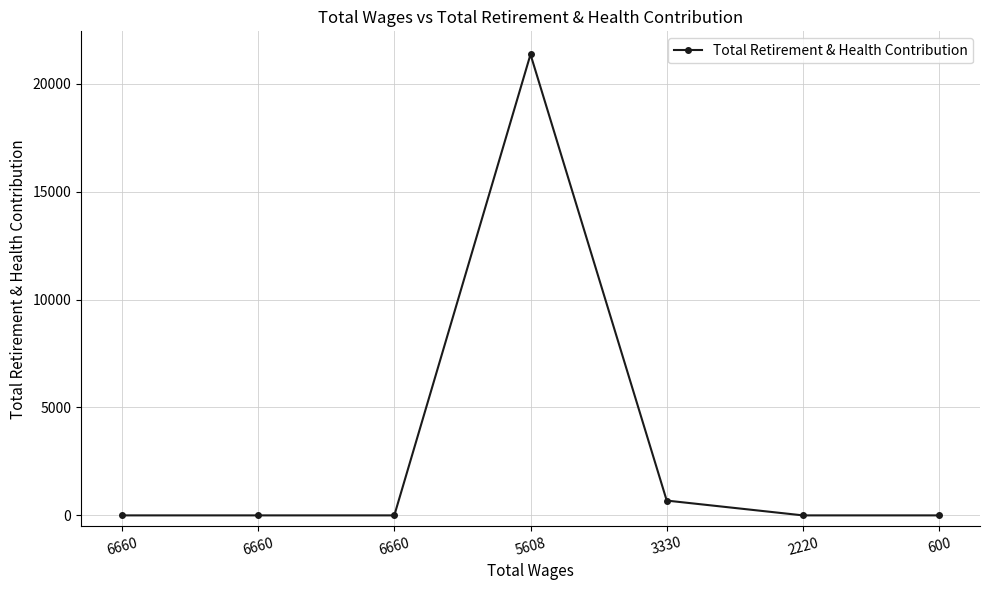

What is the difference between the second highest and second lowest values?

686